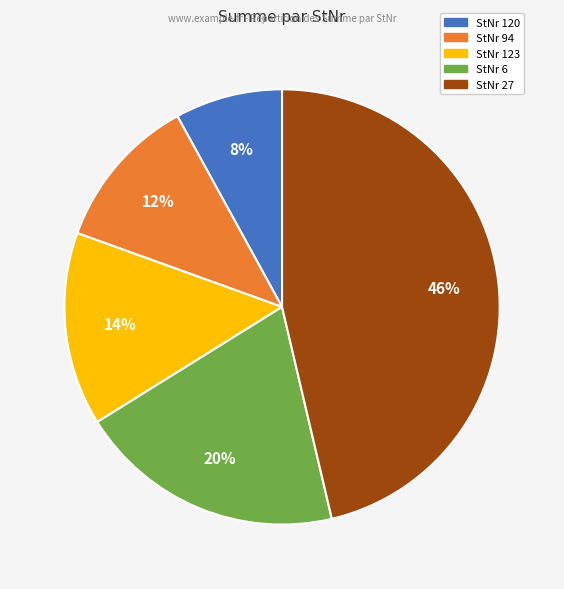

Is there any slice that represents more than half of the pie?

No